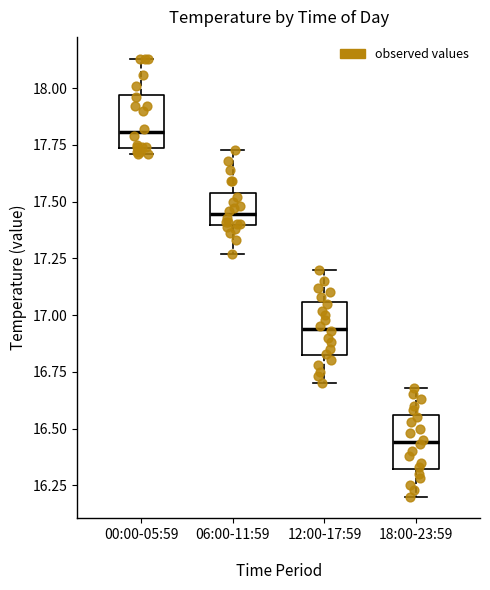

Reading left to right, read every box against the y-axis: the position of its median line, the range the box covers, and the ends of its whiskers. The values are not printed on the chart, so give them approximately, as read against the axis.

00:00-05:59: median 17.80, box 17.75 to 17.95, whiskers 17.70 to 18.15
06:00-11:59: median 17.45, box 17.40 to 17.55, whiskers 17.25 to 17.75
12:00-17:59: median 16.95, box 16.80 to 17.05, whiskers 16.70 to 17.20
18:00-23:59: median 16.45, box 16.30 to 16.55, whiskers 16.20 to 16.70